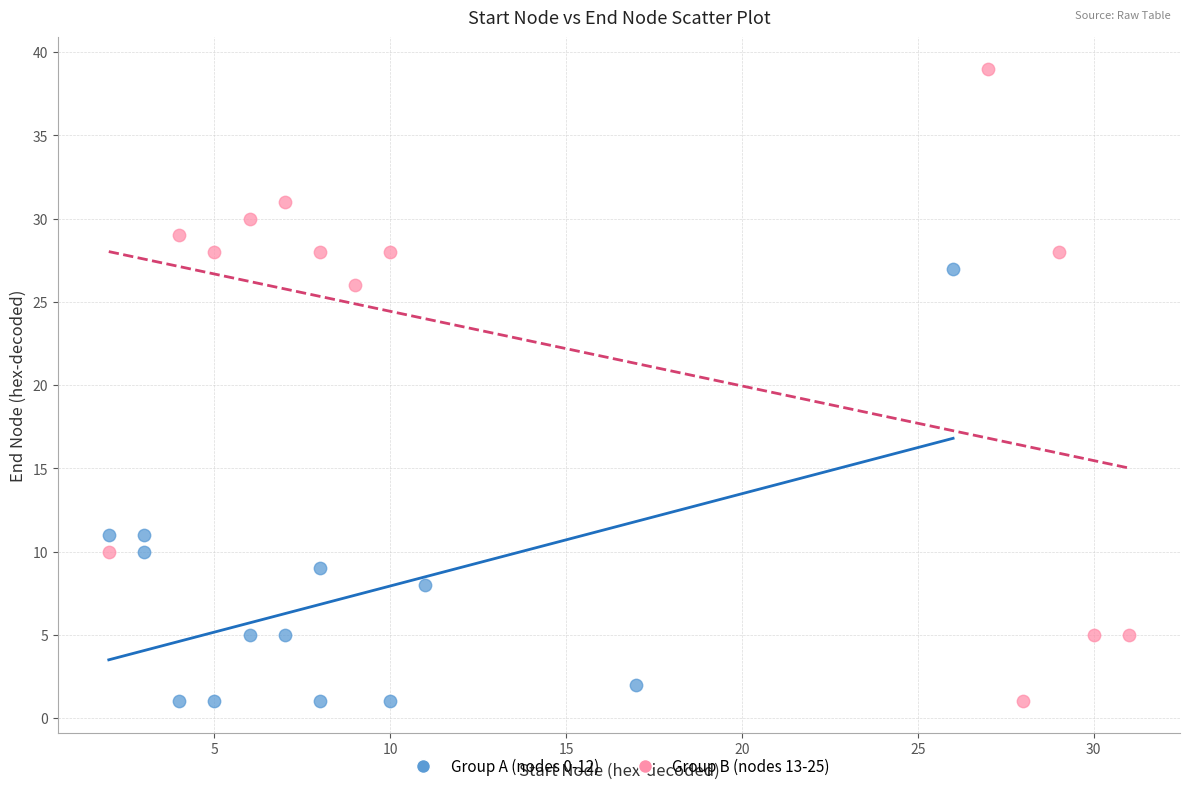

Which series has the largest Y range (max minus min)?

Group B (nodes 13-25)